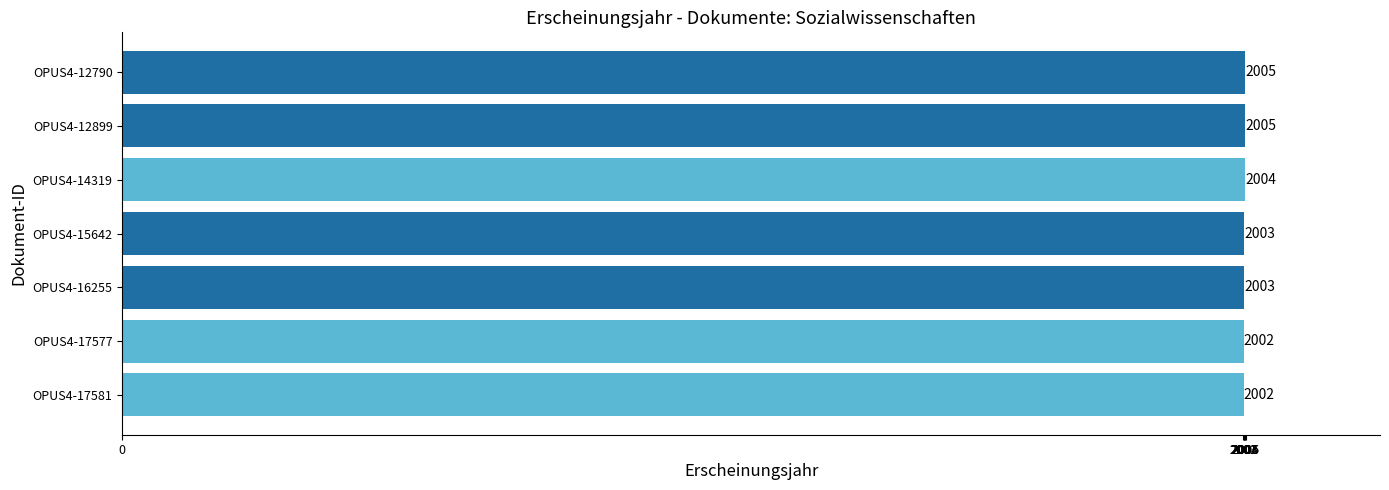

What is the greatest value displayed?

2005